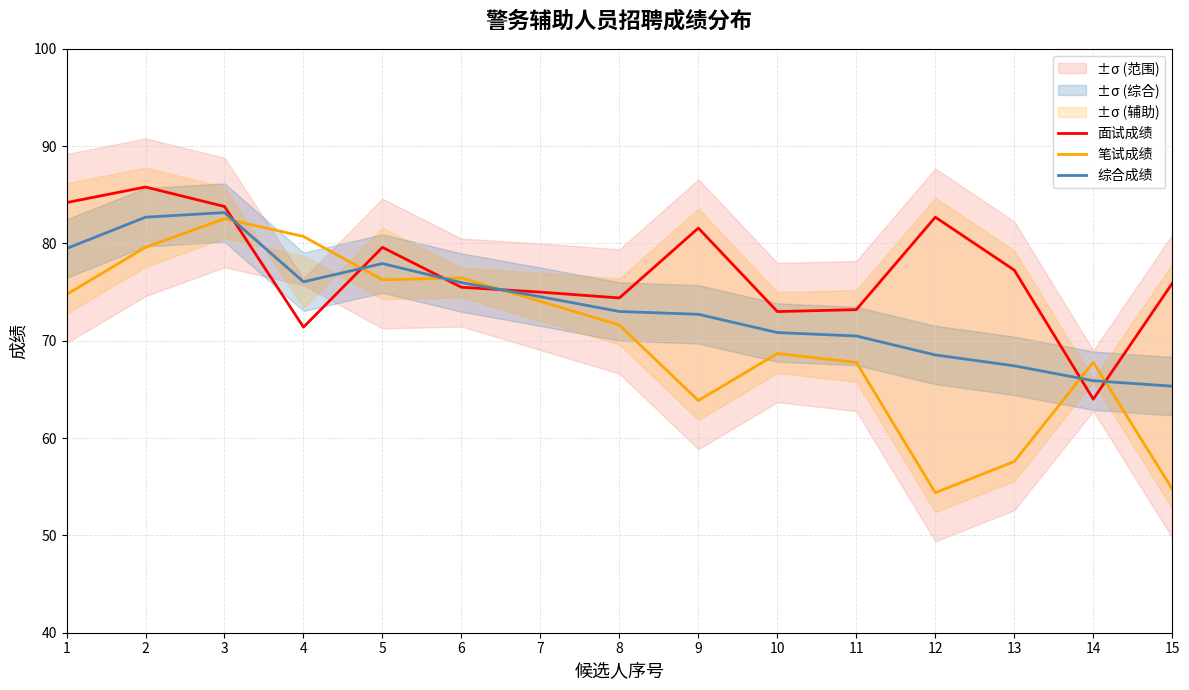

Reading left to right, list all the values displayed in this chart.

面试成绩: 1=84.2	2=85.8	3=83.8	4=71.4	5=79.6	6=75.5	7=75.0	8=74.4	9=81.6	10=73.0	11=73.2	12=82.7	13=77.3	14=64.0	15=75.9
笔试成绩: 1=74.8	2=79.6	3=82.5	4=80.7	5=76.3	6=76.5	7=74.0	8=71.6	9=63.9	10=68.7	11=67.8	12=54.4	13=57.6	14=67.8	15=54.8
综合成绩: 1=79.5	2=82.7	3=83.2	4=76.1	5=77.9	6=76.0	7=74.5	8=73.0	9=72.7	10=70.8	11=70.5	12=68.5	13=67.4	14=65.9	15=65.3